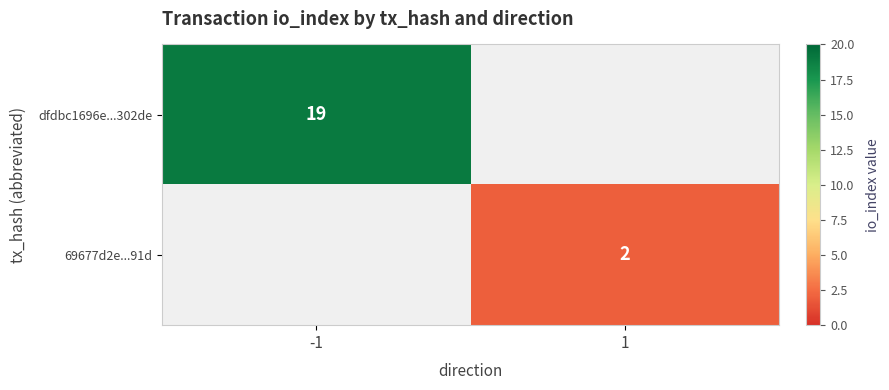

The dfdbc1696e...302de series shows 19 at -1. True or false?

True